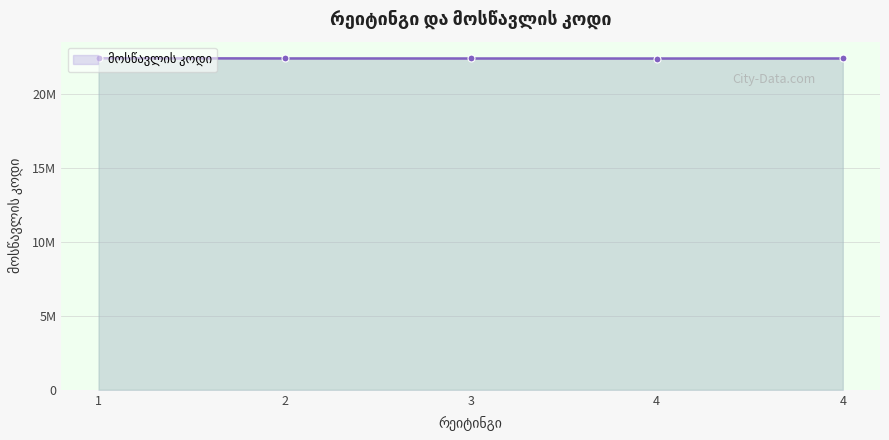

Does the chart have visible grid lines?

Yes